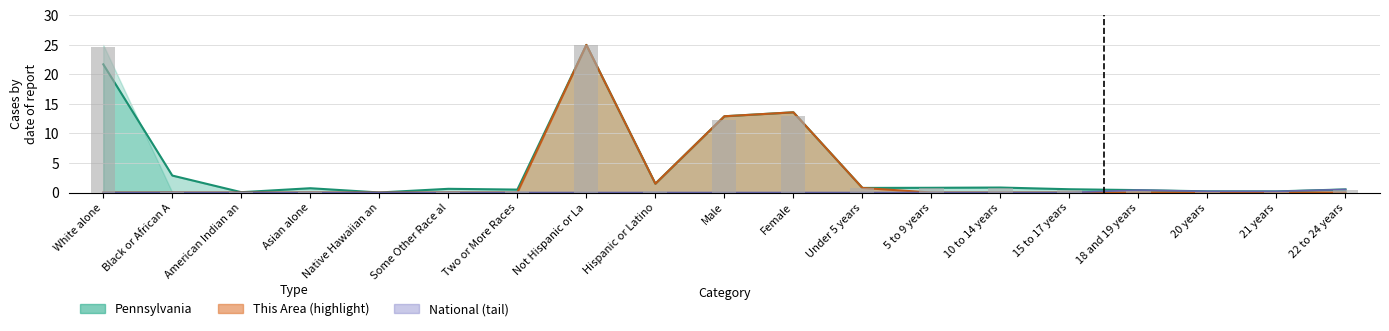

Reading left to right, what are all the values shown in this chart?

24.6	0.1	0.1	0.1	0.0	0.0	0.3	25.0	0.2	12.2	13.0	0.7	0.8	0.8	0.5	0.3	0.1	0.2	0.4